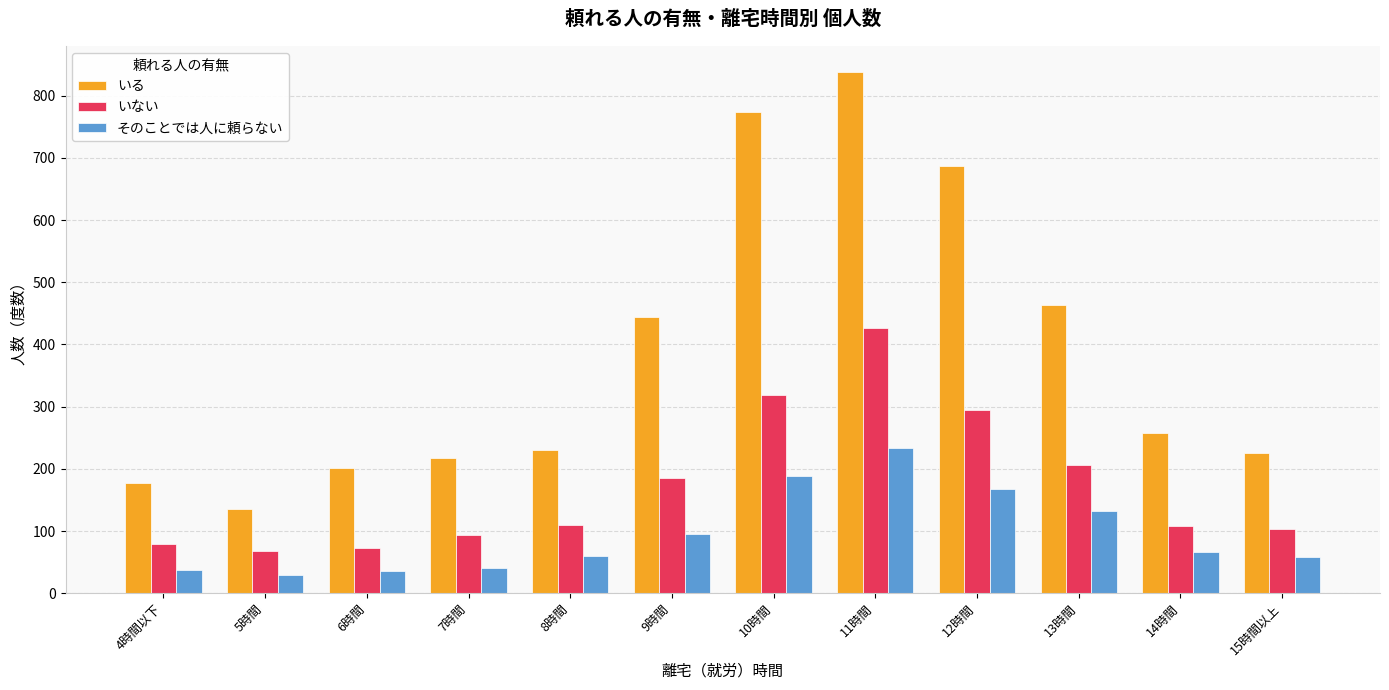

At how many categories does at least one series exceed 518?

3